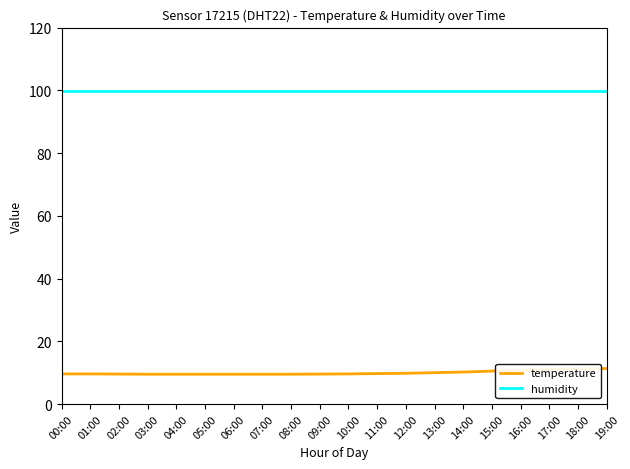

At how many categories does at least one series exceed 11?

20